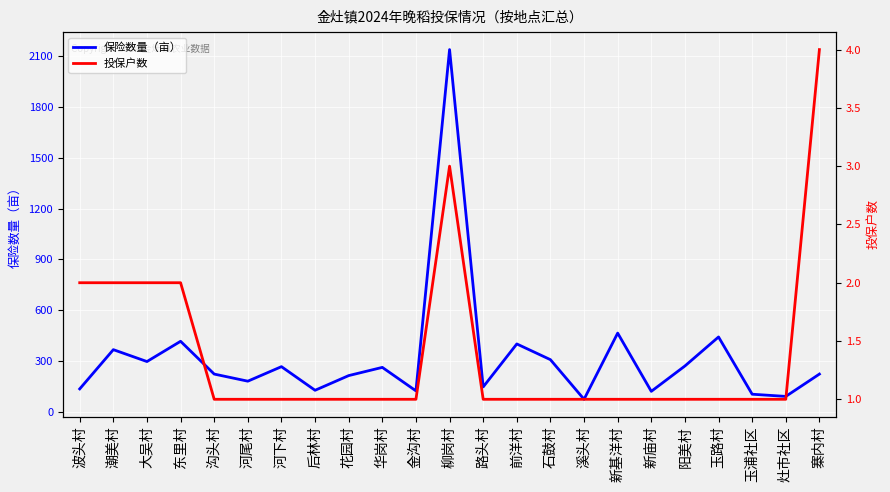

Count the 投保户数 values in the range 1 to 2.

21